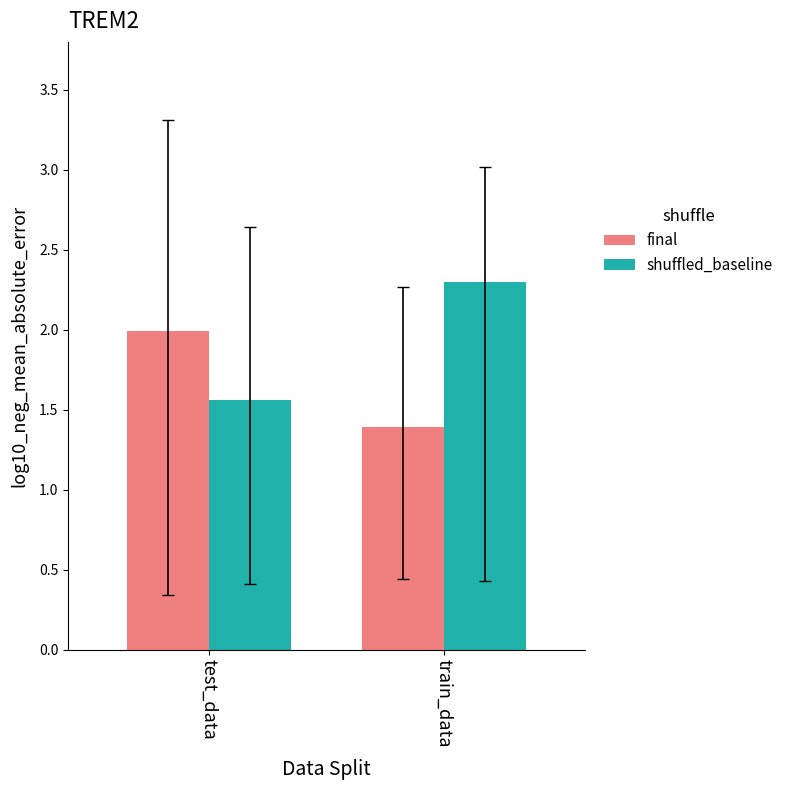

Which series has the largest total across all categories?

shuffled_baseline